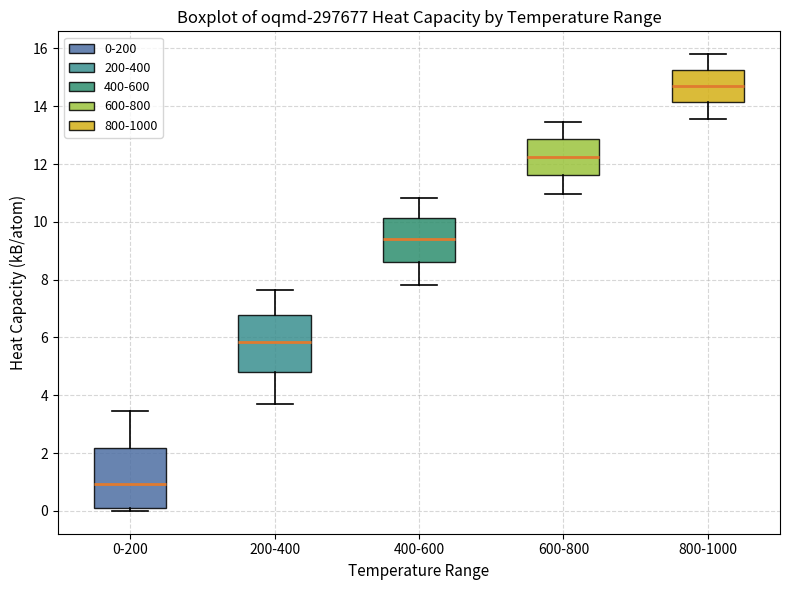

Which box's median line is the lowest?

0-200